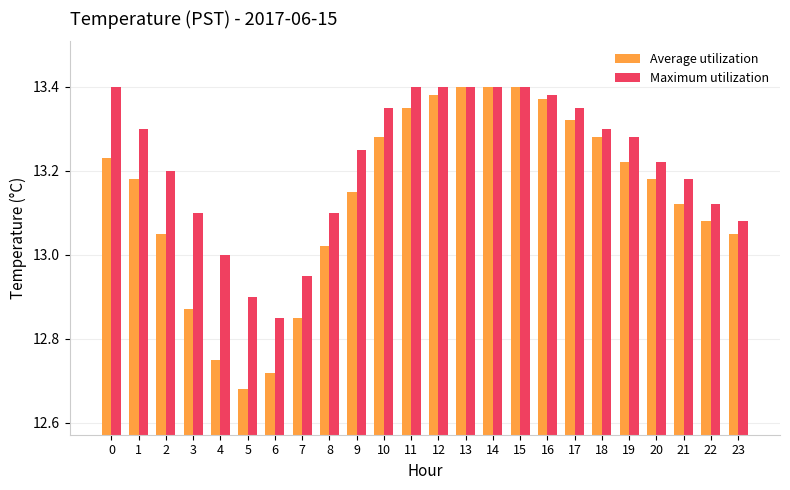

What is the sum of all Average utilization values?

315.3